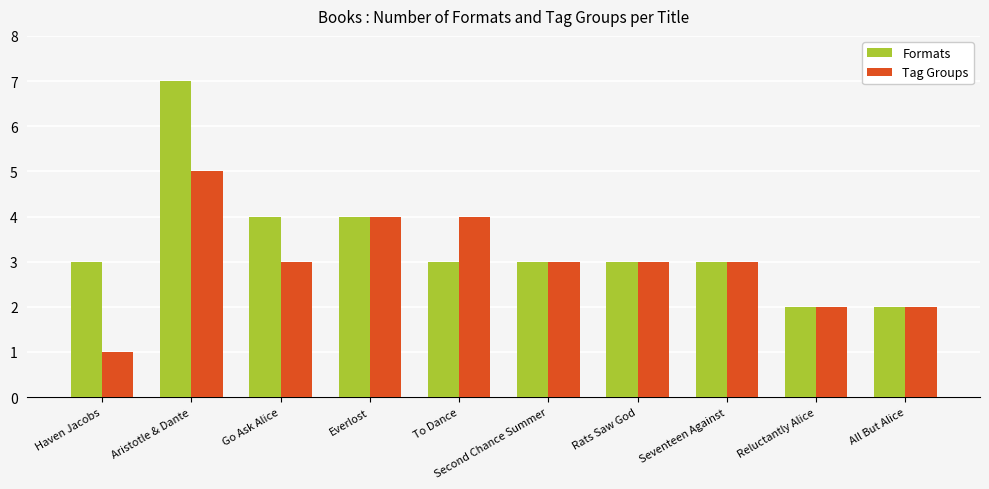

How many series are shown in this chart?

2